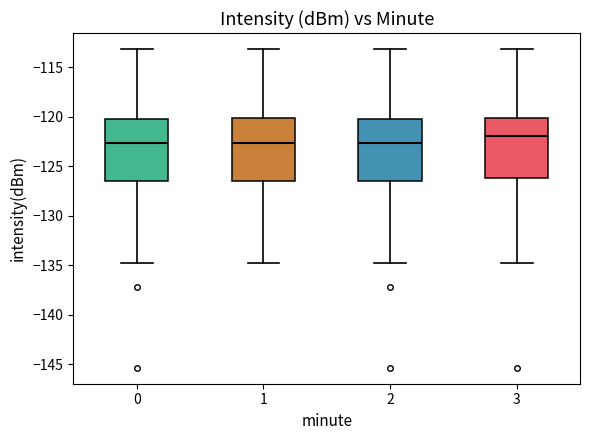

Reading left to right, read every box against the y-axis: the position of its median line, the range the box covers, and the ends of its whiskers. The values are not printed on the chart, so give them approximately, as read against the axis.

0: median -122.5, box -126.5 to -120.0, whiskers -135.0 to -113.0
1: median -122.5, box -126.5 to -120.0, whiskers -135.0 to -113.0
2: median -122.5, box -126.5 to -120.0, whiskers -135.0 to -113.0
3: median -122.0, box -126.0 to -120.0, whiskers -135.0 to -113.0